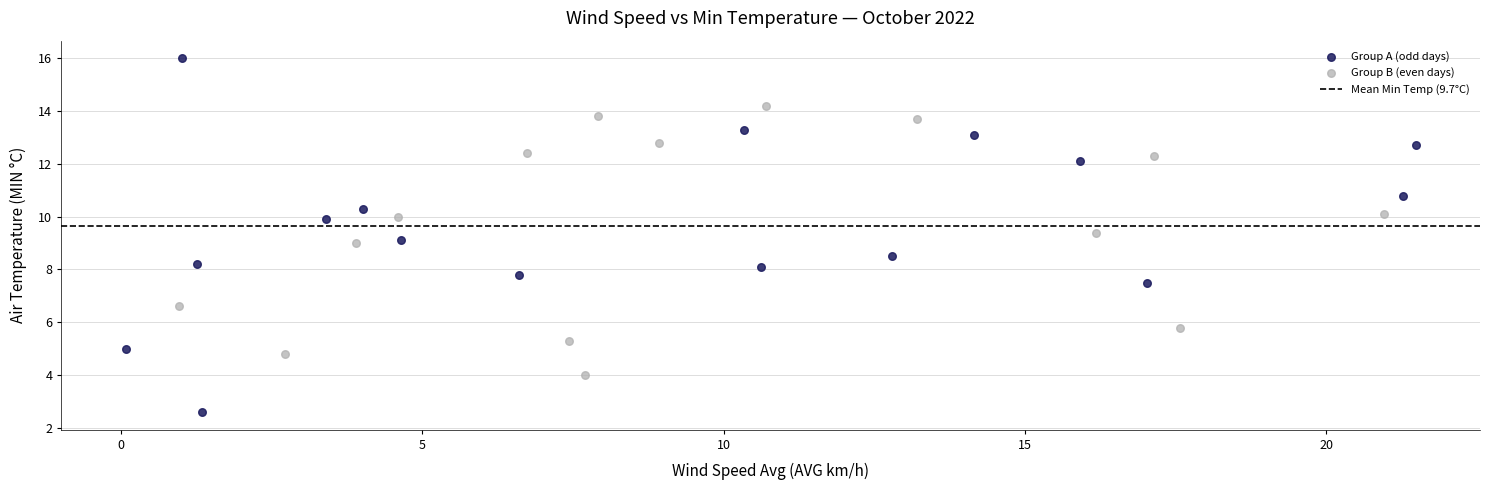

Which series has the largest Y range (max minus min)?

Group A (odd days)